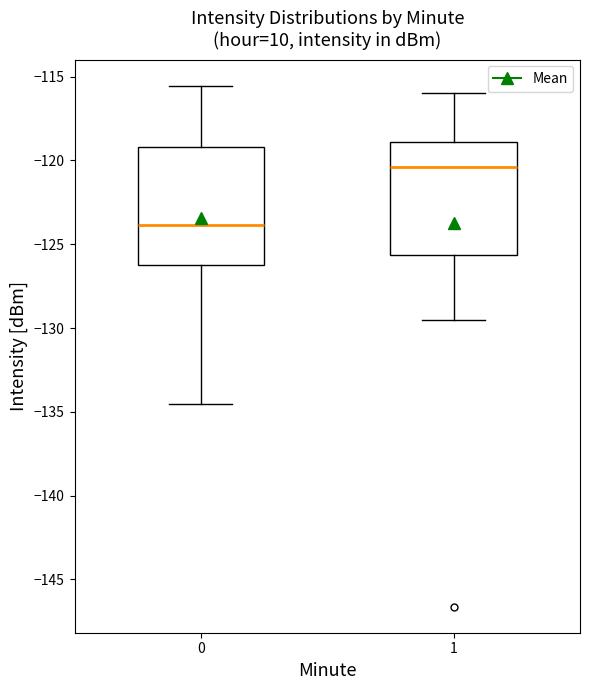

Reading left to right, transcribe this box plot: for each box, give where its median line is, the range the box spans, and where its two whiskers end, as read against the y-axis. The values are not printed on the chart, so give them approximately, as read against the axis.

0: median -124.0, box -126.0 to -119.0, whiskers -134.5 to -115.5
1: median -120.5, box -125.5 to -119.0, whiskers -129.5 to -116.0